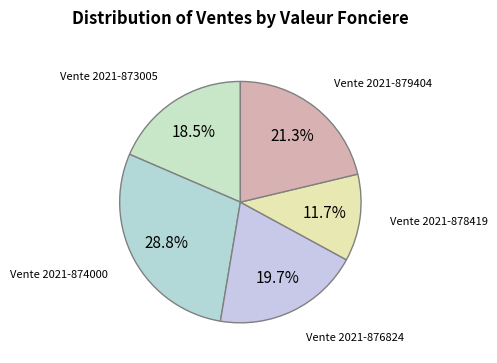

How much of the chart is everything except Vente 2021-873005?

81.5%